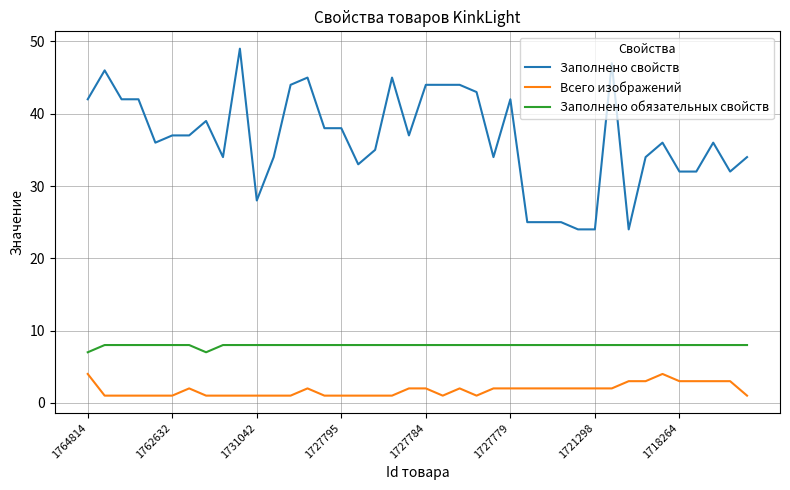

Rank the series by their average value, from highest to lowest.

Заполнено свойств, Заполнено обязательных свойств, Всего изображений